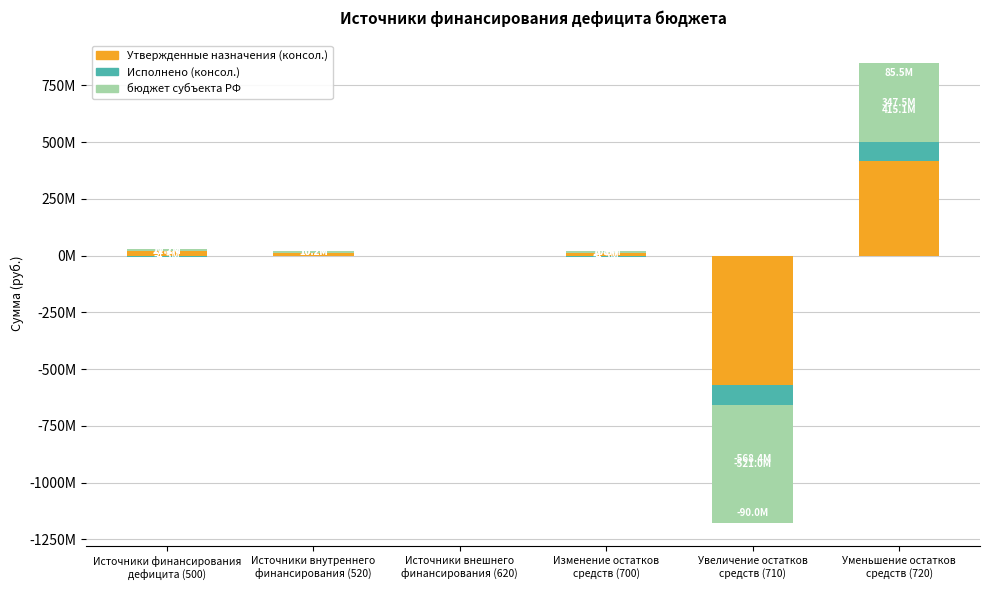

What is the total value across all series at Источники внутреннего
финансирования (520)?

20426100.0